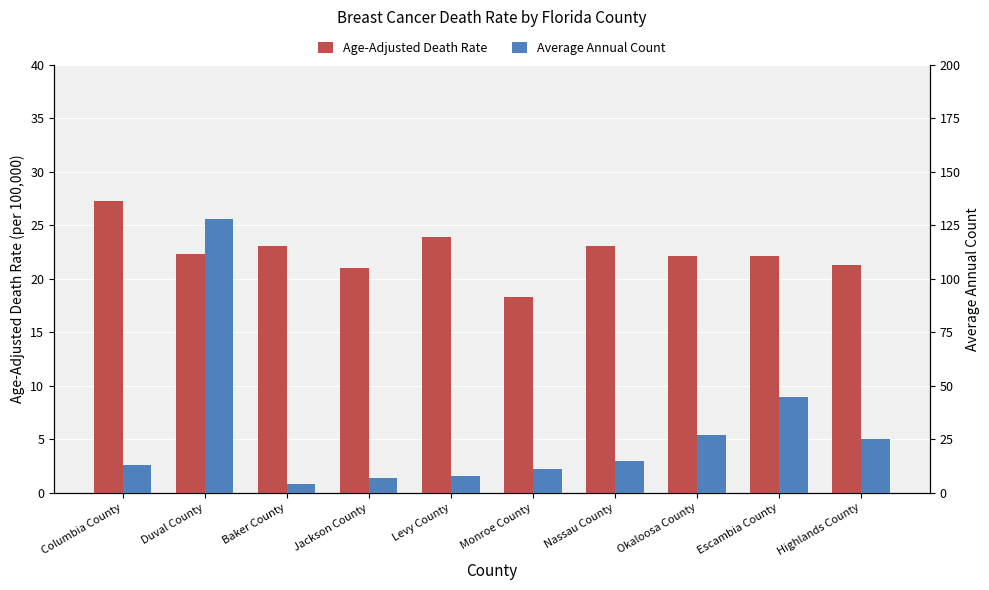

Which category has the highest value in the Average Annual Count series?

Duval County